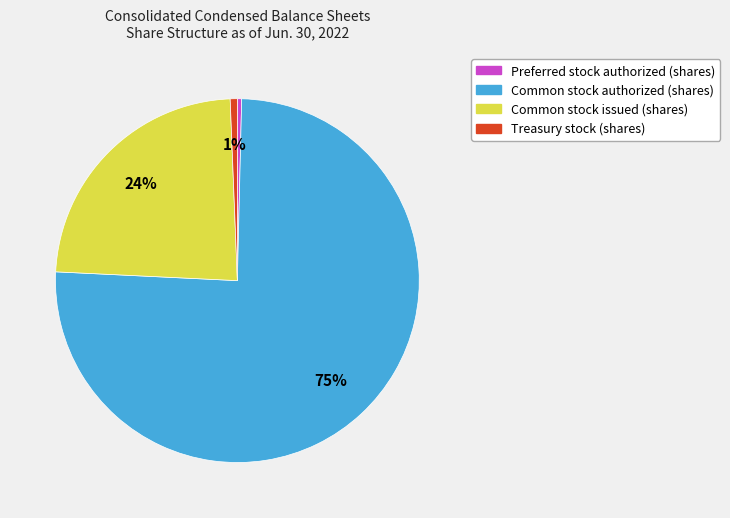

Which has a higher value, Common stock authorized (shares) or Preferred stock authorized (shares)?

Common stock authorized (shares)